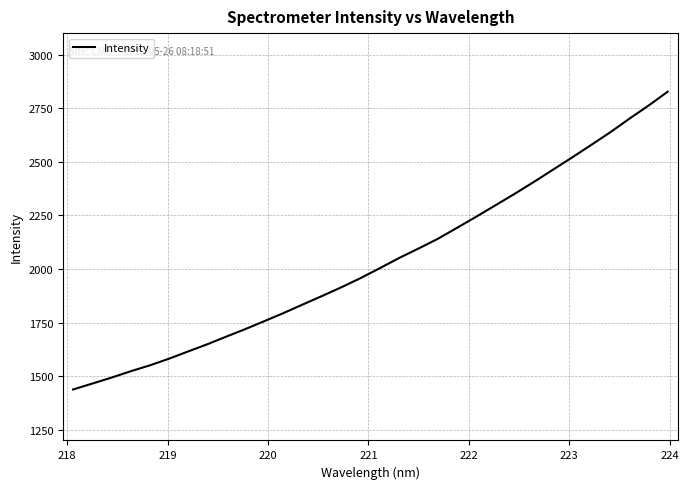

Does the chart have visible grid lines?

Yes